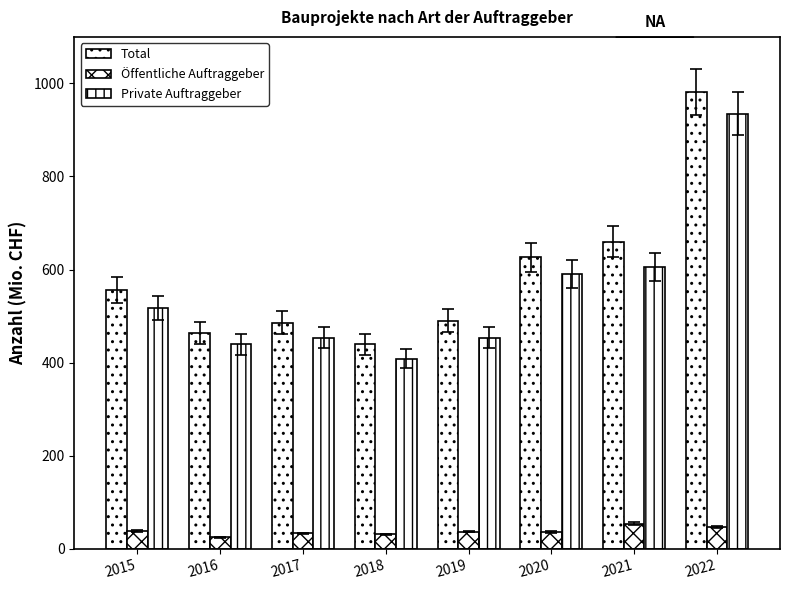

What is the average value of the Private Auftraggeber series?

550